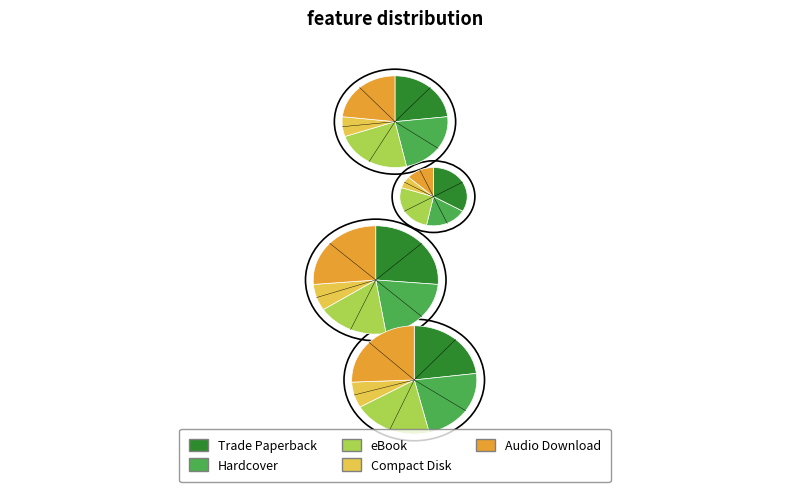

Is Hardcover the majority of the pie?

No